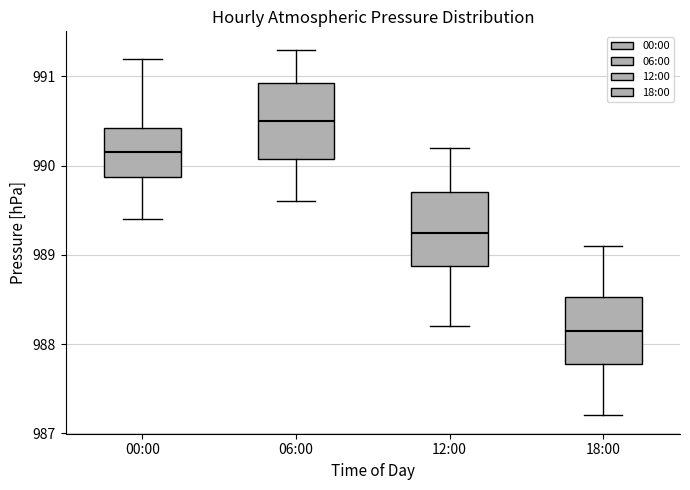

Reading left to right, transcribe this box plot: for each box, give where its median line is, the range the box spans, and where its two whiskers end, as read against the y-axis. The values are not printed on the chart, so give them approximately, as read against the axis.

00:00: median 990.2, box 989.9 to 990.4, whiskers 989.4 to 991.2
06:00: median 990.5, box 990.1 to 990.9, whiskers 989.6 to 991.3
12:00: median 989.3, box 988.9 to 989.7, whiskers 988.2 to 990.2
18:00: median 988.2, box 987.8 to 988.5, whiskers 987.2 to 989.1